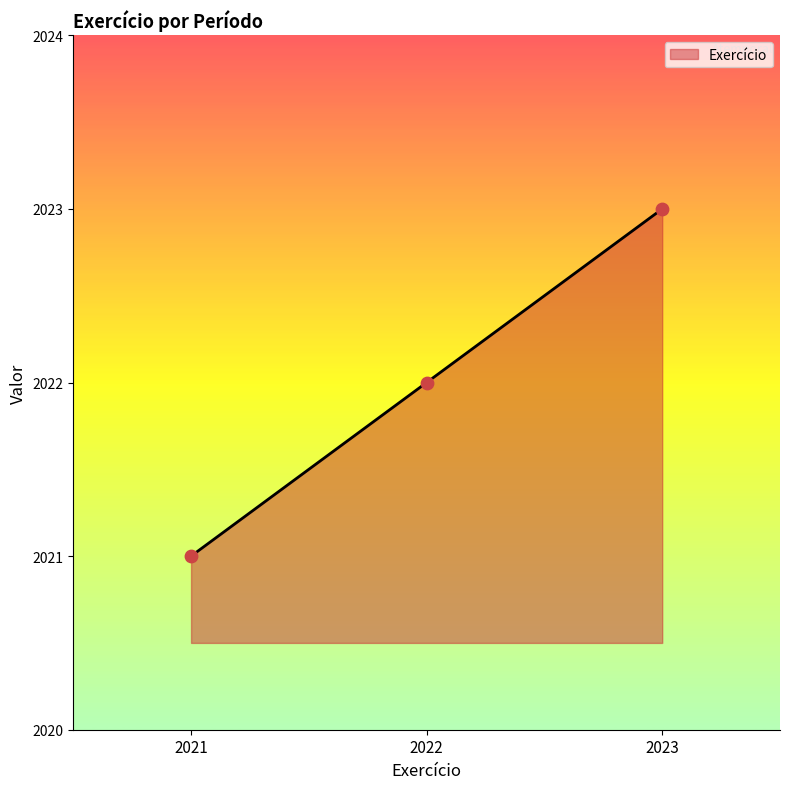

What is the change in value from 2022 to 2023?

+1